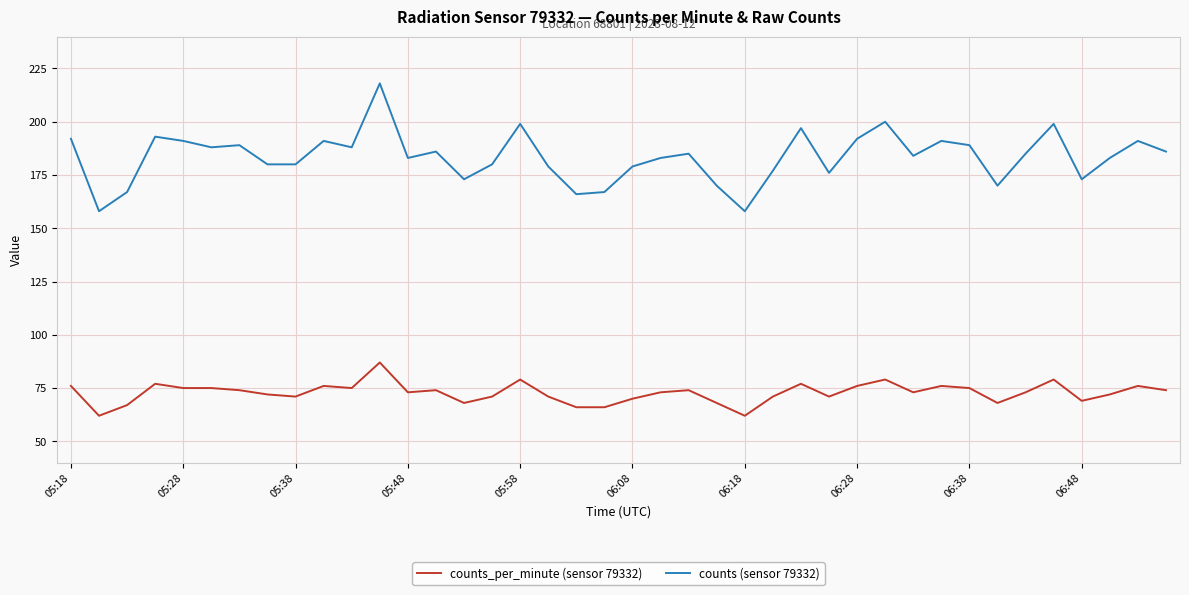

What is the maximum value shown in the chart?

218